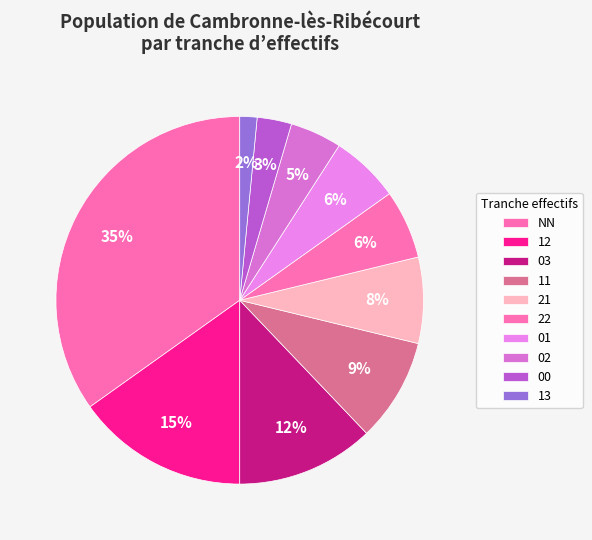

Do 02 and 21 together represent more than half of the pie?

No